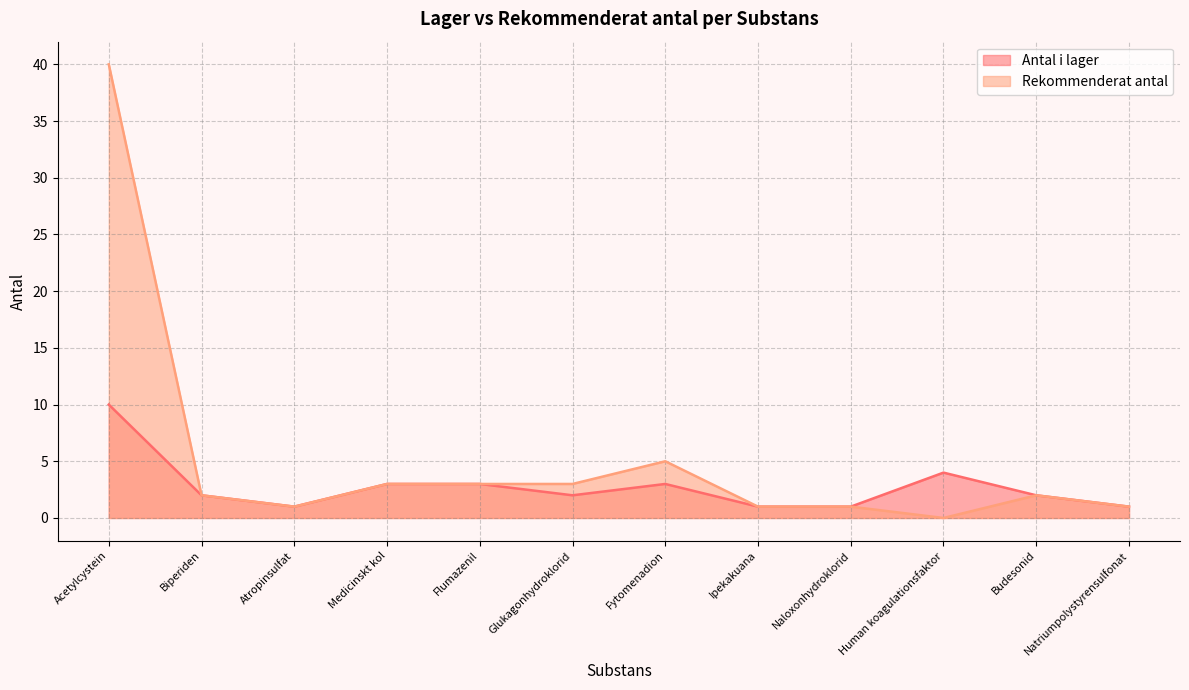

At which label does Antal i lager first exceed 2?

Acetylcystein